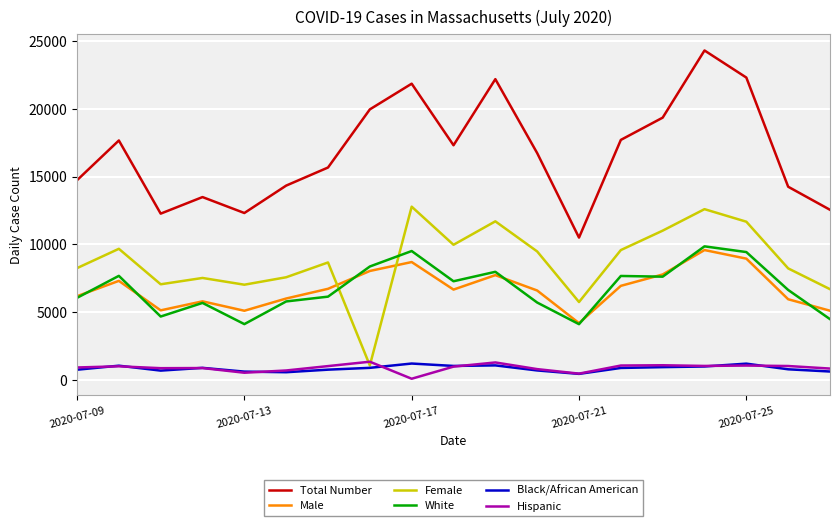

What is the highest value of the Hispanic series?

1337